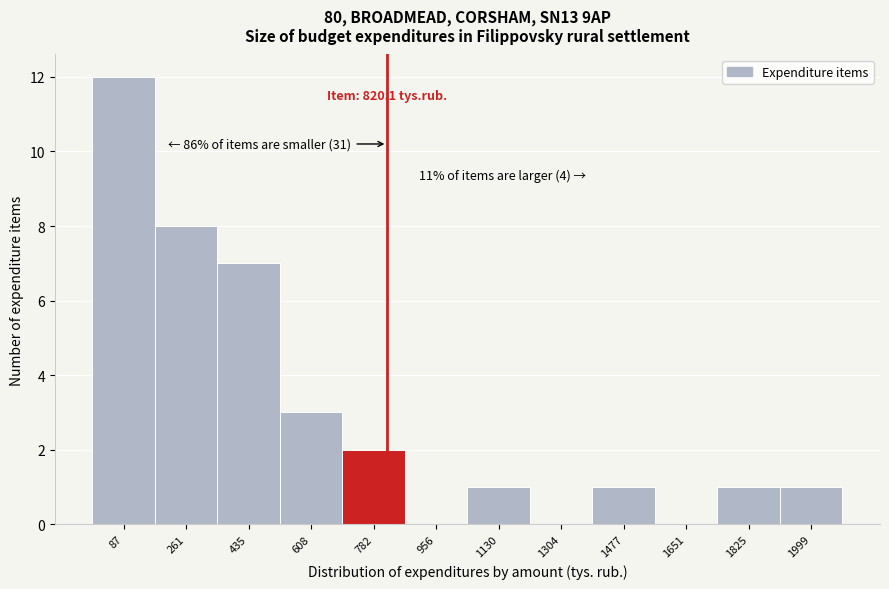

Over which range of the x-axis is the bar tallest?

0 to 180